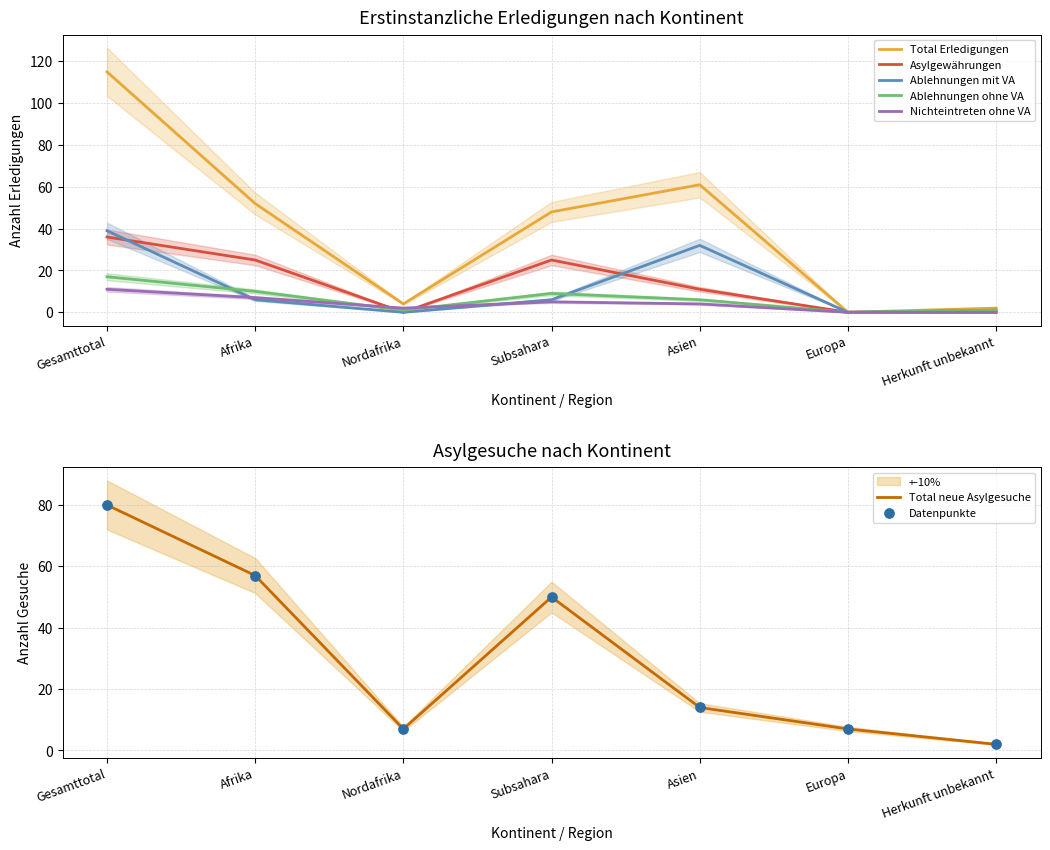

What are all the series names shown in the legend?

Total Erledigungen, Asylgewährungen, Ablehnungen mit VA, Ablehnungen ohne VA, Nichteintreten ohne VA